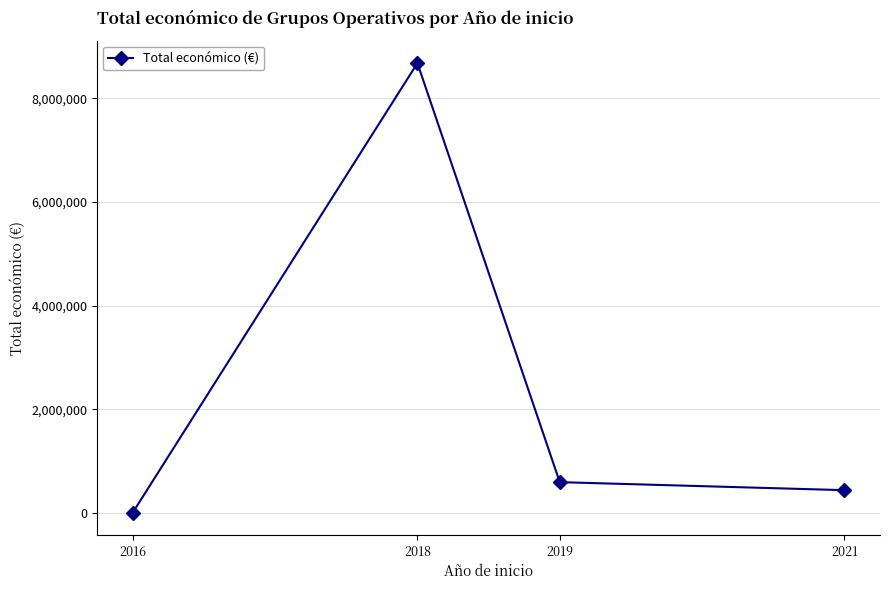

What is the value of the 2nd point from the left?

8679159